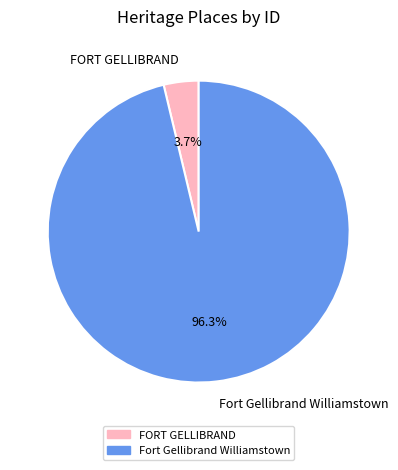

Is there any slice that represents more than half of the pie?

Yes